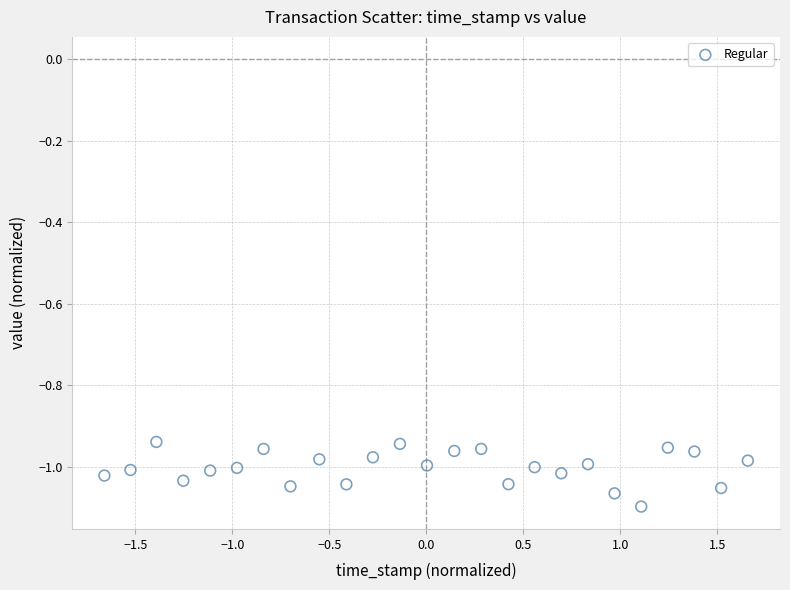

What is the range of X values (max minus min)?

3.3